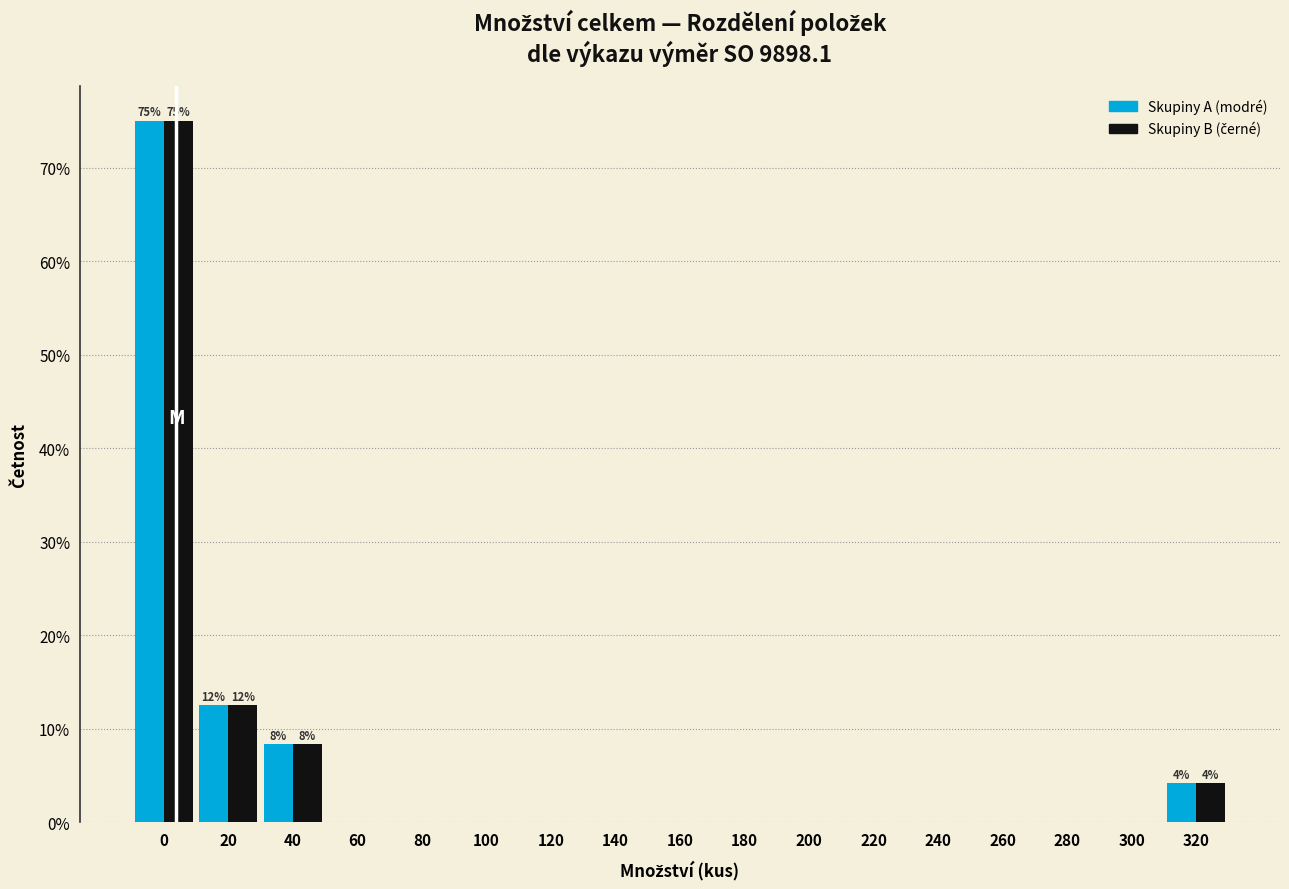

At which label is Skupiny A (modré) closest to 37?

20